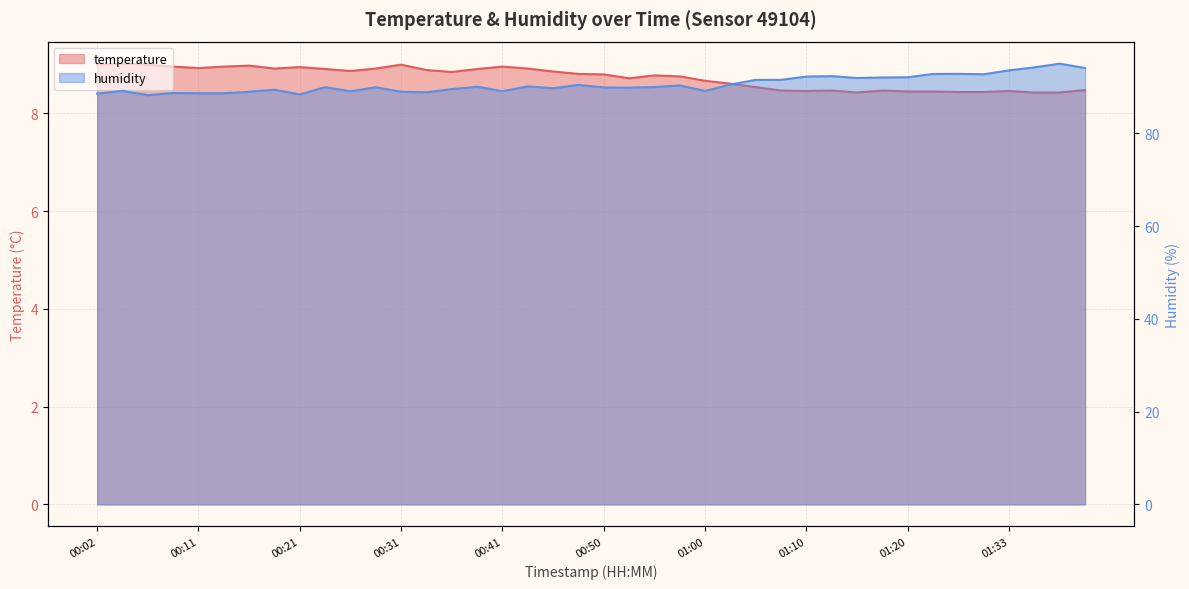

Does the chart display data point markers on the line(s)?

No